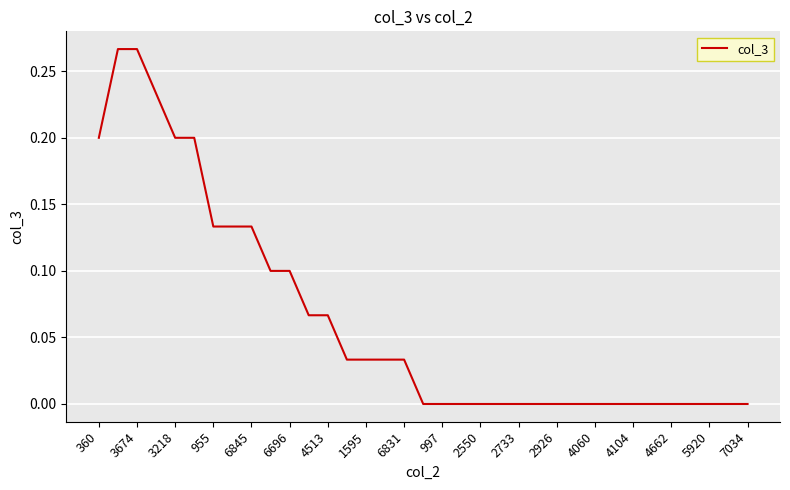

Reading left to right, extract all data points from this chart.

0.2	0.3	0.3	0.2	0.2	0.2	0.1	0.1	0.1	0.1	0.1	0.1	0.1	0.0	0.0	0.0	0.0	0.0	0.0	0.0	0.0	0.0	0.0	0.0	0.0	0.0	0.0	0.0	0.0	0.0	0.0	0.0	0.0	0.0	0.0